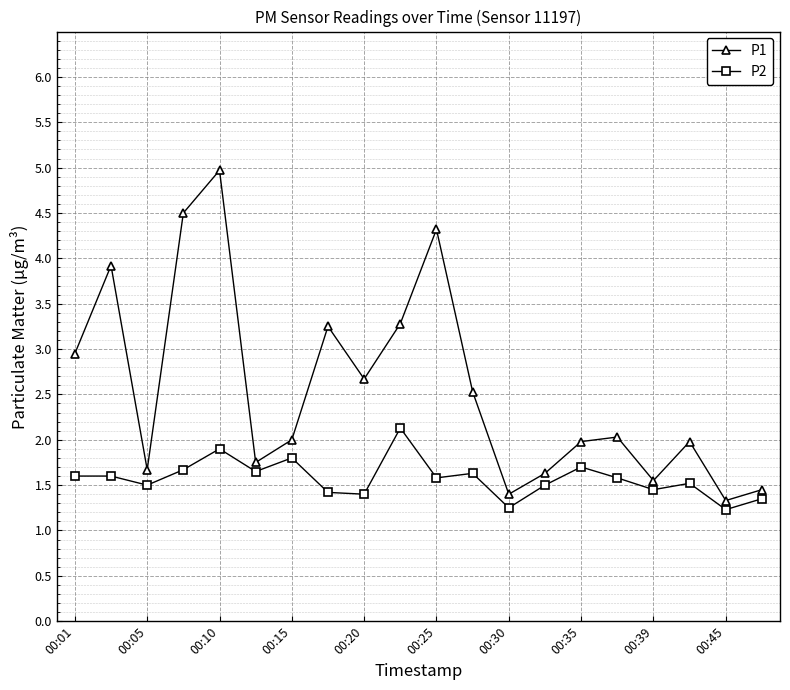

Which series has the largest total across all categories?

P1